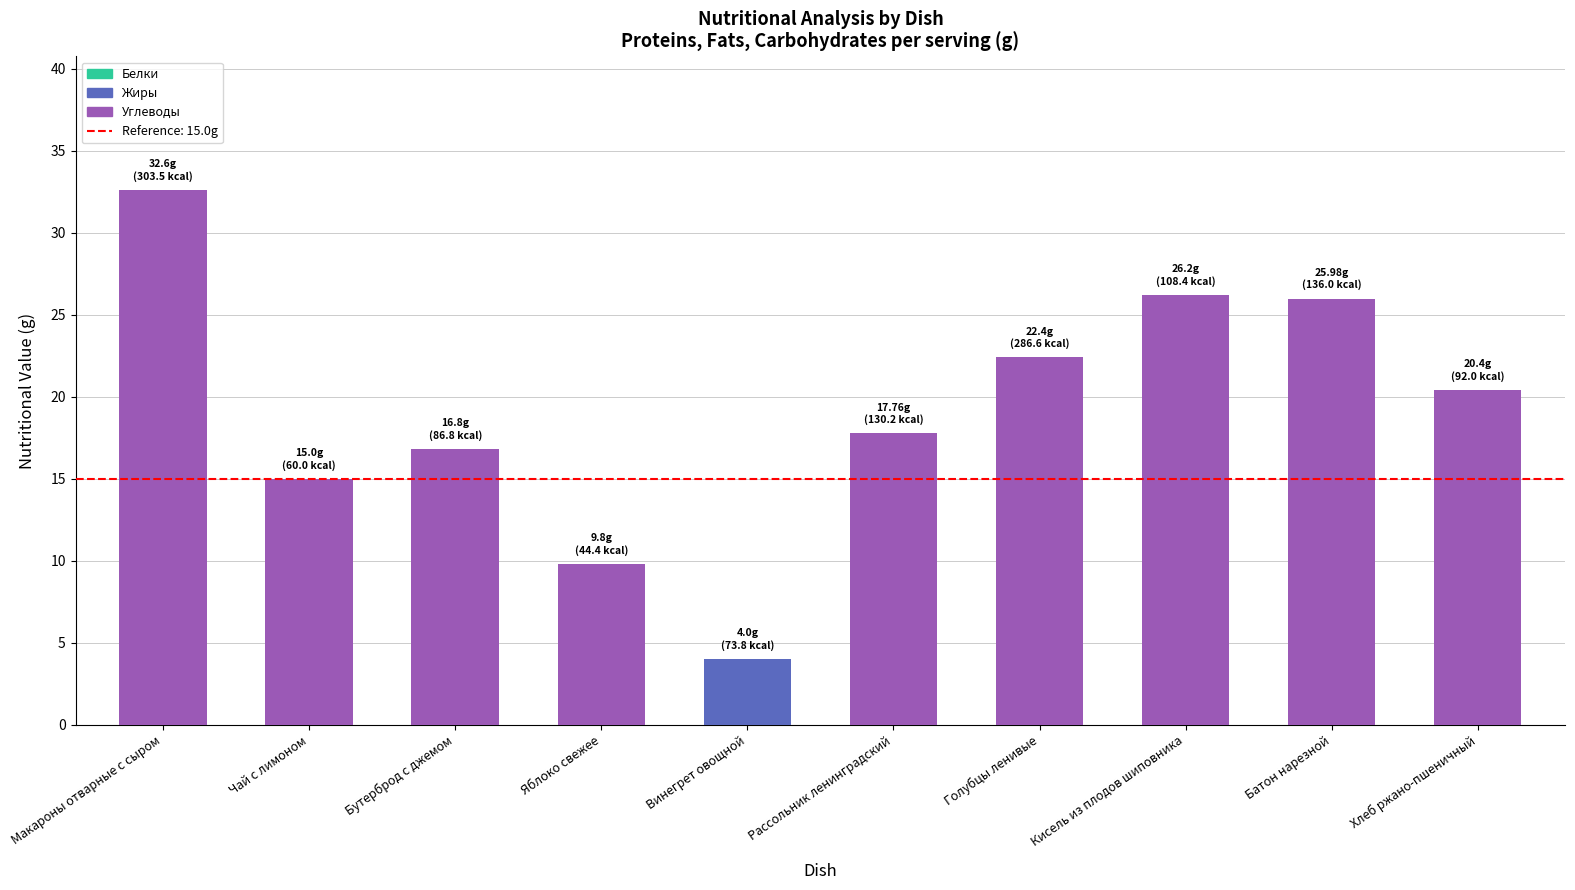

Reading left to right, extract all data points from this chart.

32.6	15.0	16.8	9.8	4.0	17.8	22.4	26.2	26.0	20.4